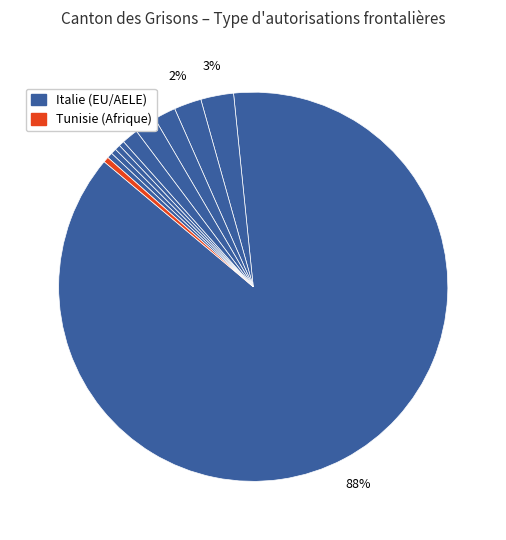

Which slice is the smallest?

Bulgarie